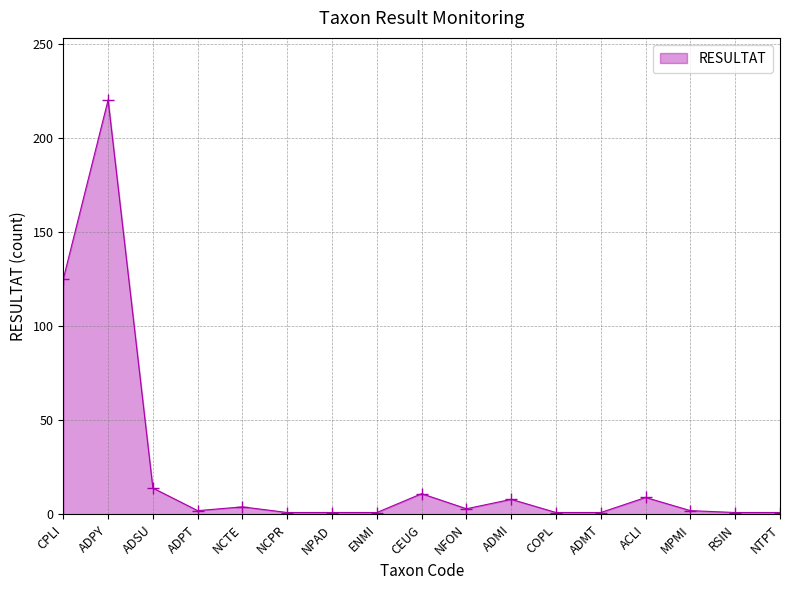

True or false: the data has more than 1 interior local peaks.

True